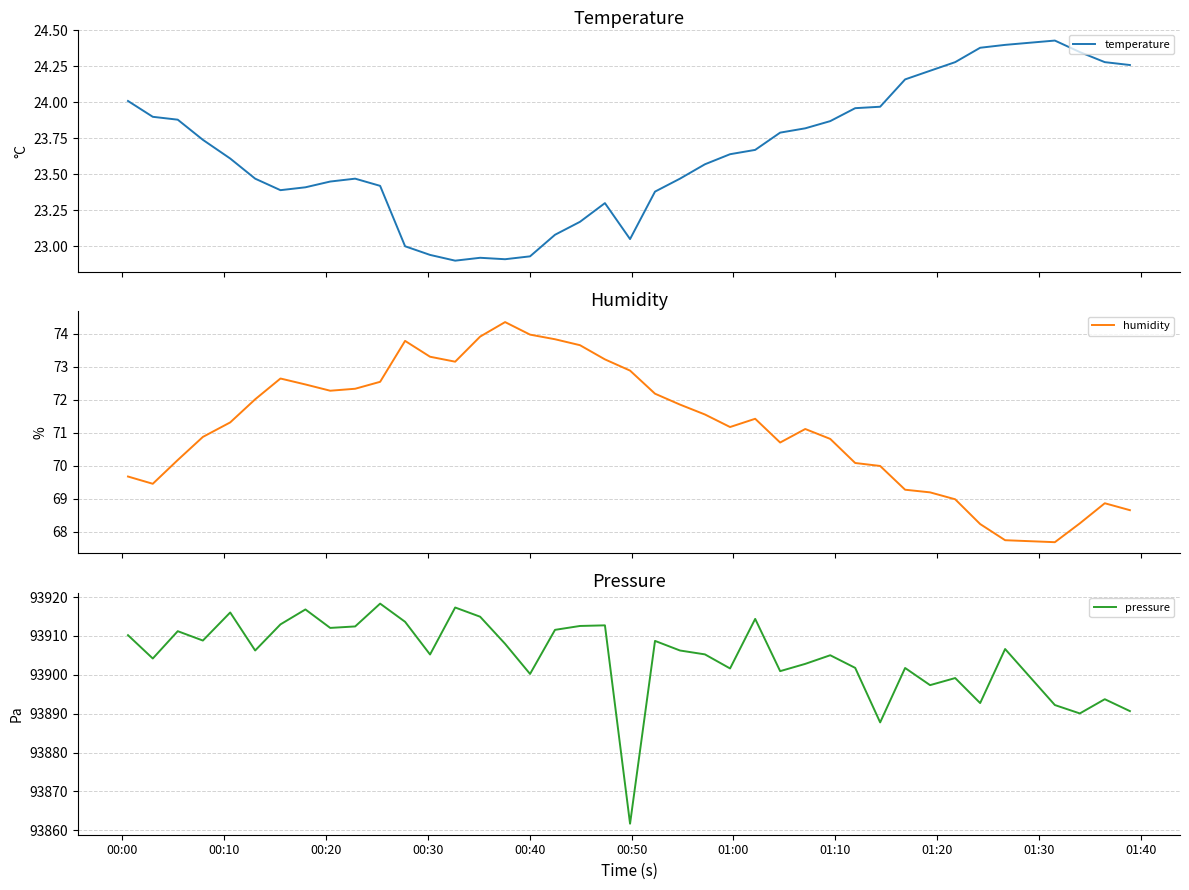

What is the lowest value of the humidity series?

67.7